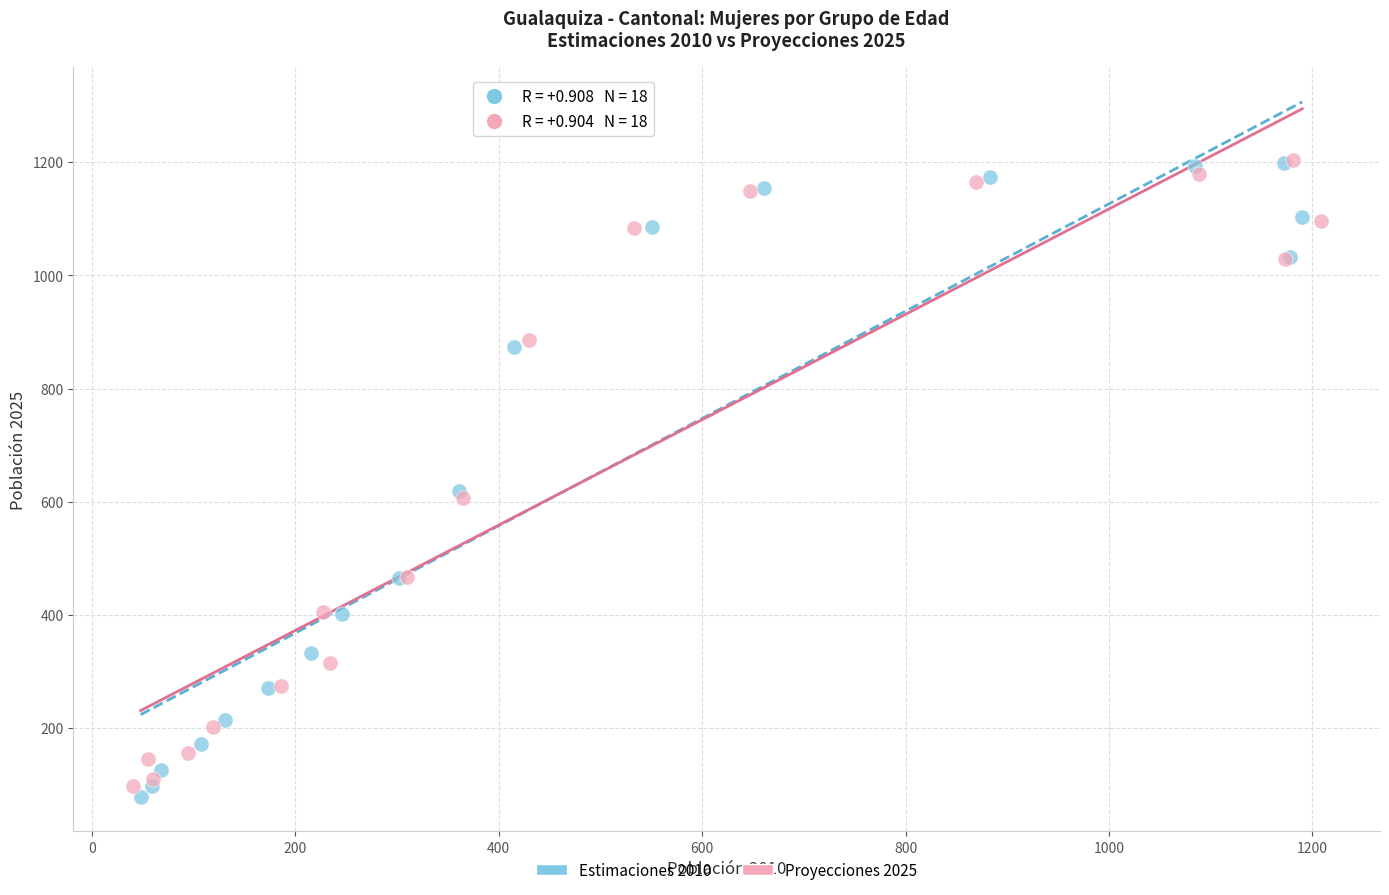

Which series reaches the minimum Y coordinate?

Estimaciones 2010